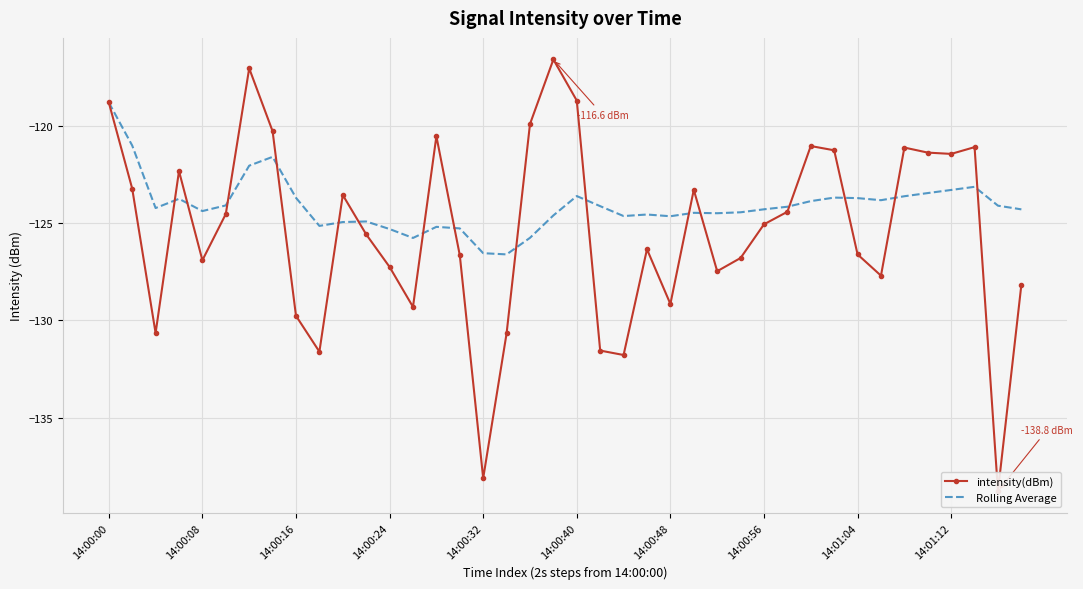

At which label does Rolling Average first exceed -124?

14:00:00